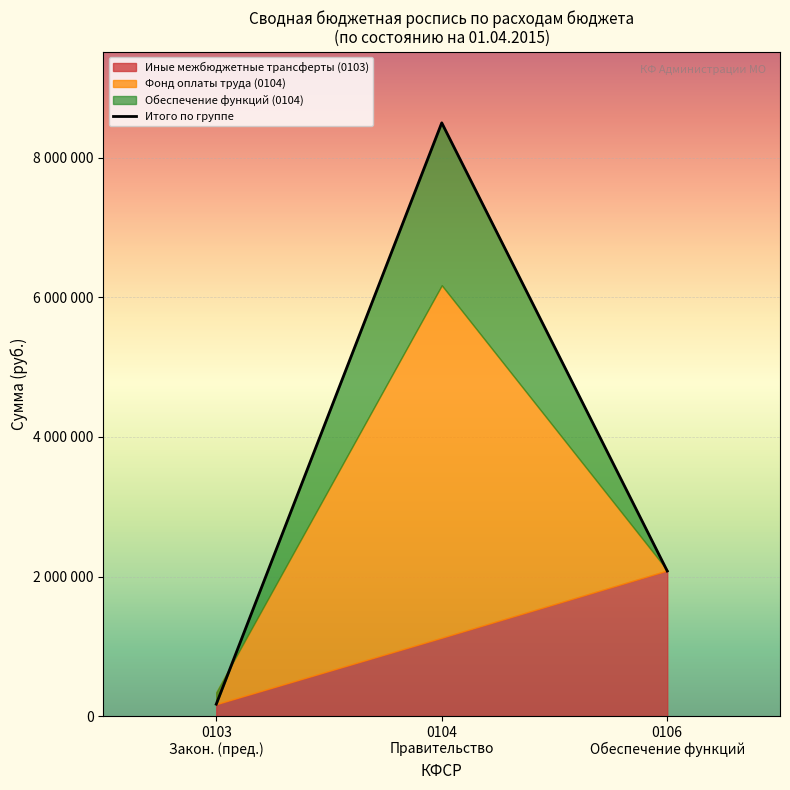

List the labels in order of value, largest first.

0104
Правительство, 0106
Обеспечение функций, 0103
Закон. (пред.)